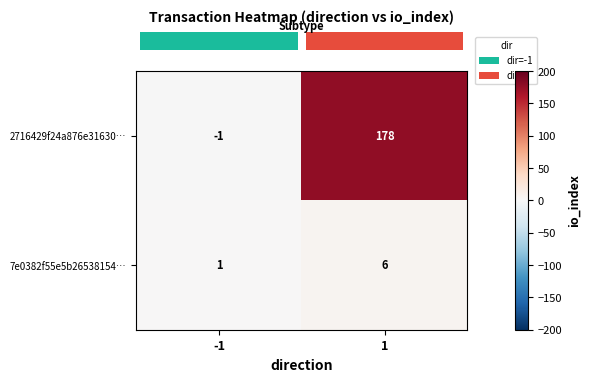

Between -1 and 1, which series saw the biggest shift?

2716429f24a876e31630…